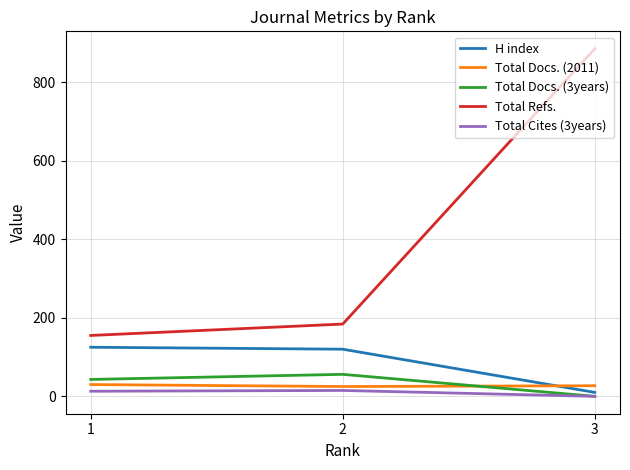

What is the difference between the highest and lowest values at 3?

885